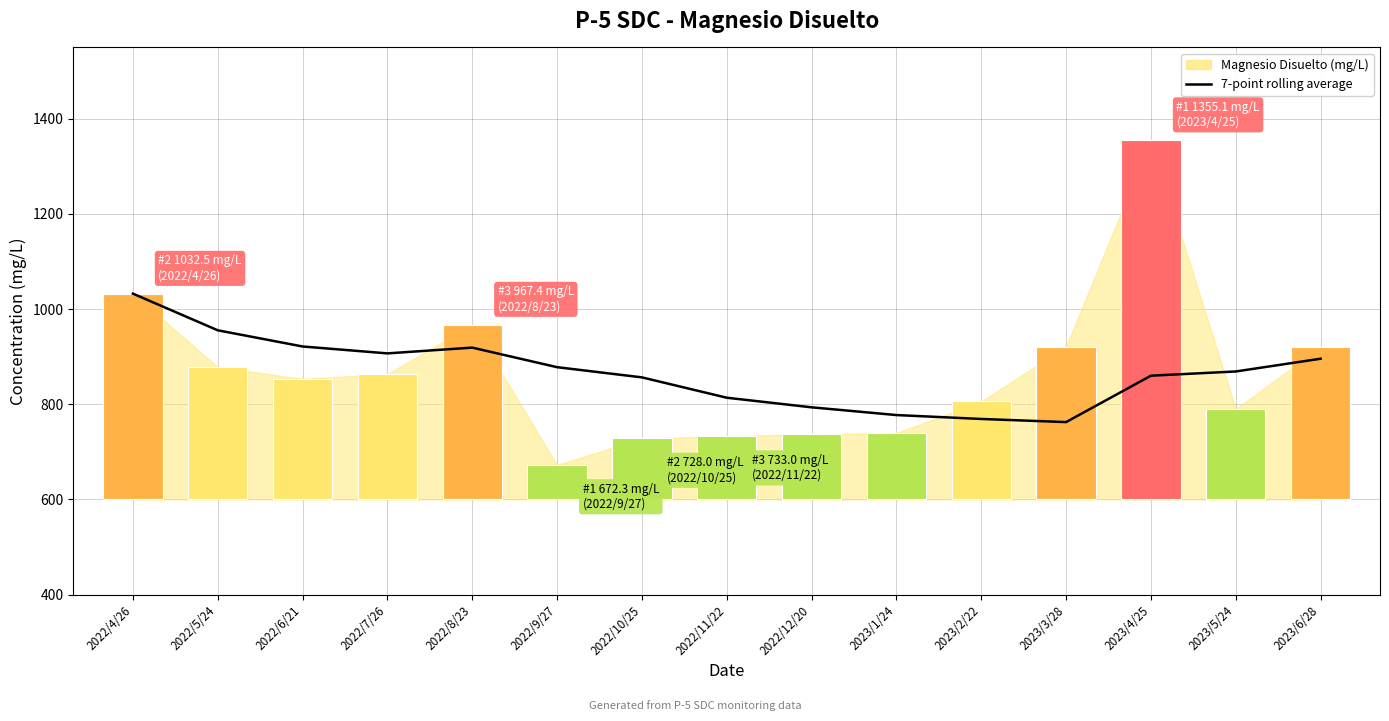

Reading left to right, what are all the values shown in this chart?

1032.5	955.4	921.4	906.9	919.0	877.9	856.5	813.7	793.5	777.2	769.0	762.4	860.0	868.9	895.7